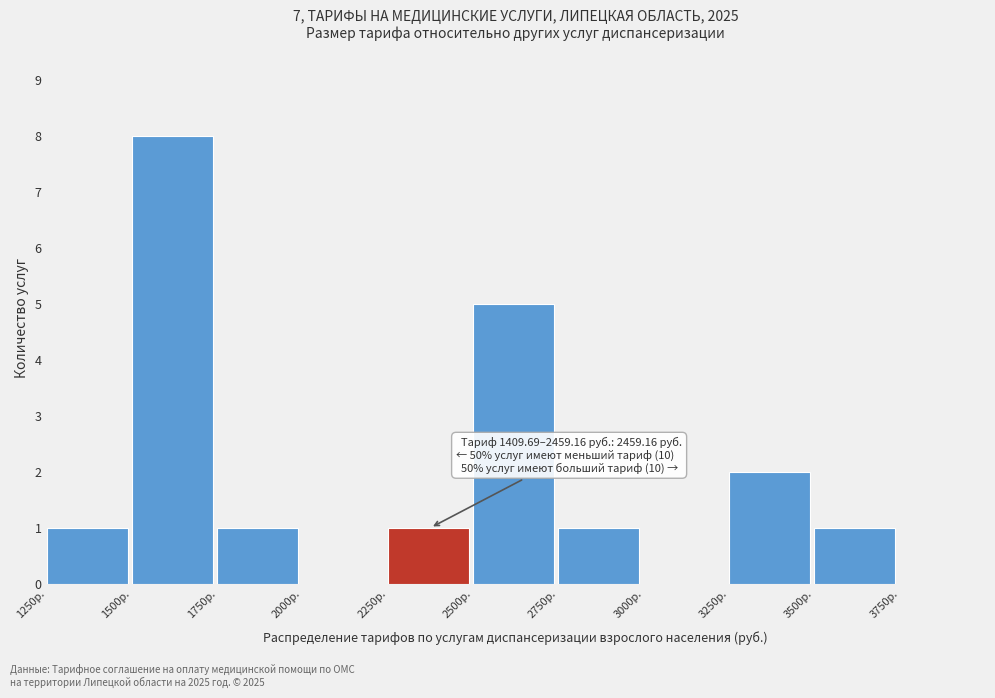

Which range on the x-axis has the tallest bar?

1500 to 1750